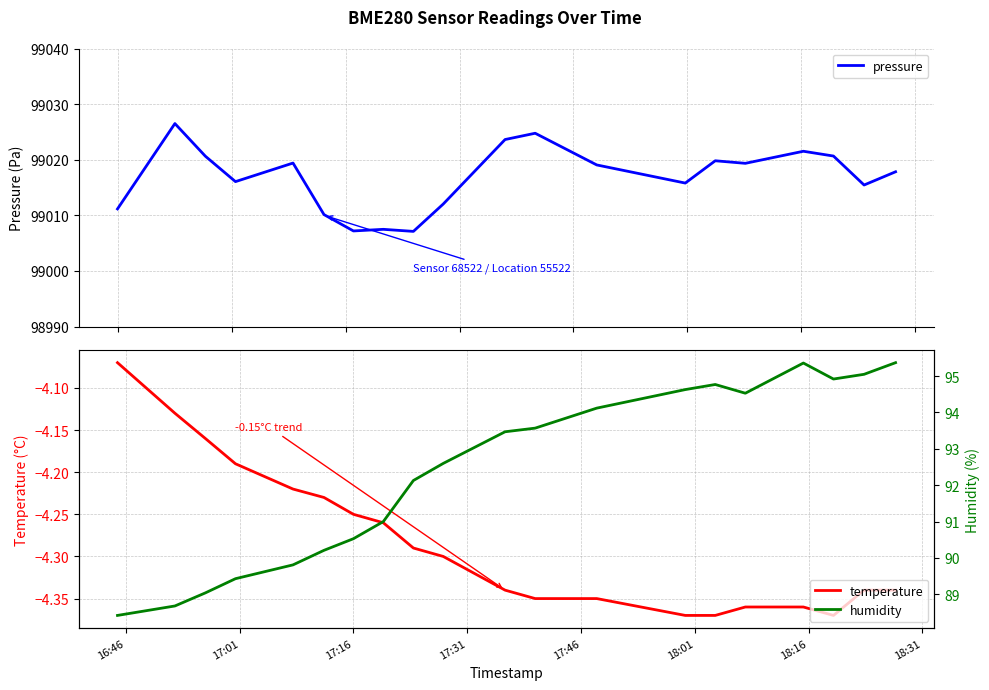

What is the value of the temperature point at the 20th from the left?

-4.3